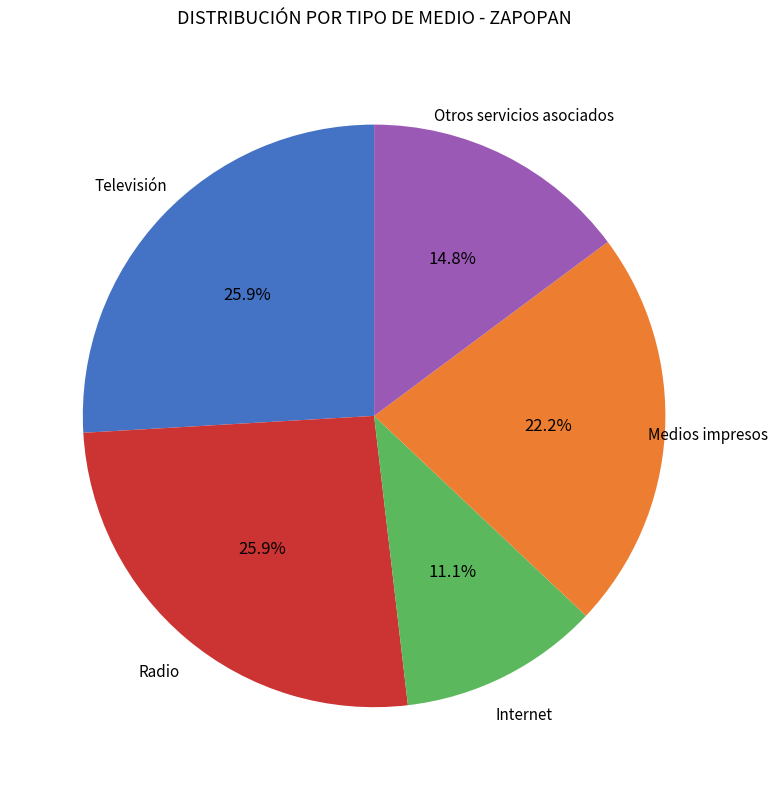

Does any single category account for the majority?

No